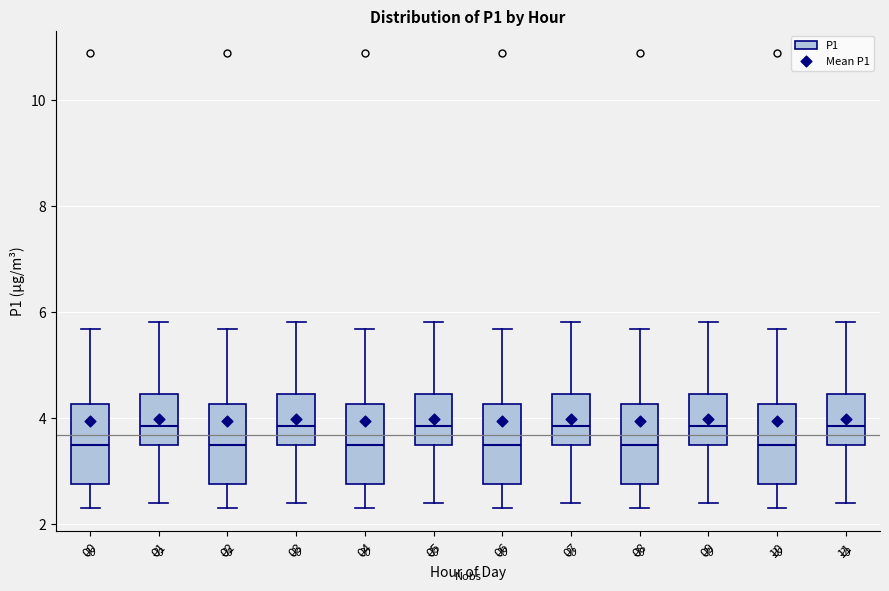

Where is the upper edge of the box at x = 10 on the y-axis? The values are not printed on the chart, so give them approximately, as read against the axis.

4.2